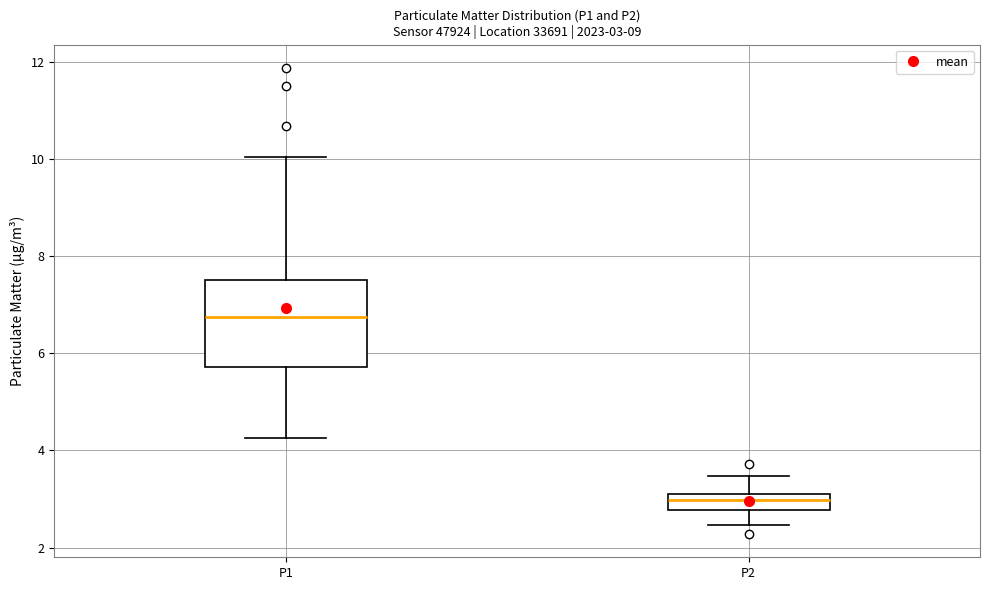

Which box is the tallest, from its lower edge to its upper edge?

P1